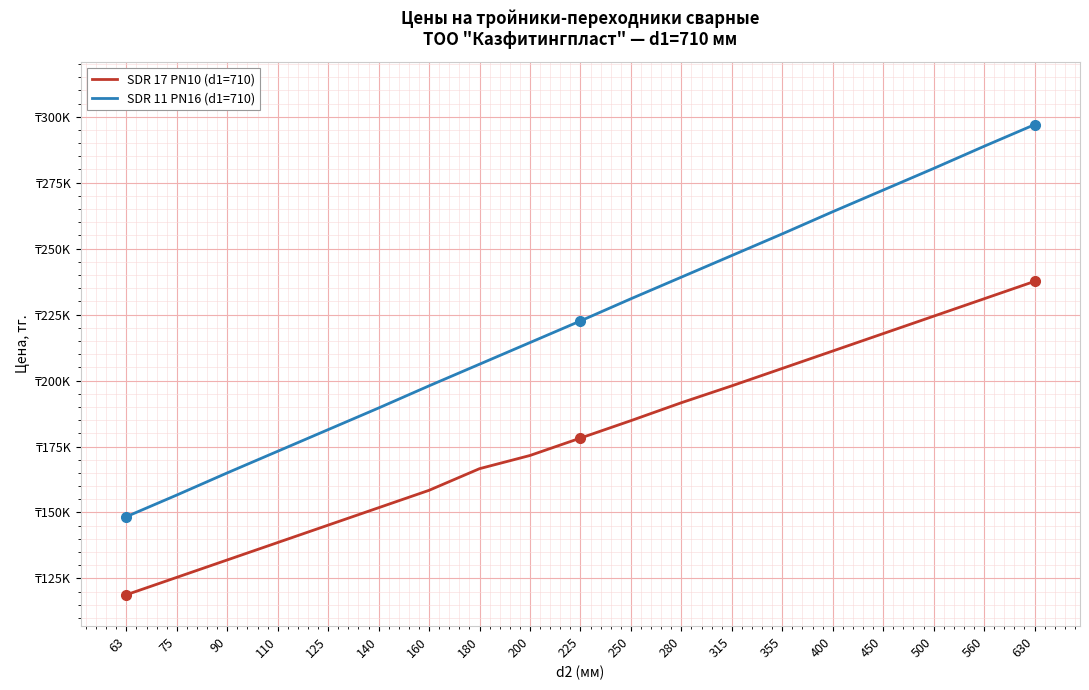

Where is SDR 17 PN10 (d1=710) nearest to the value 178200?

225